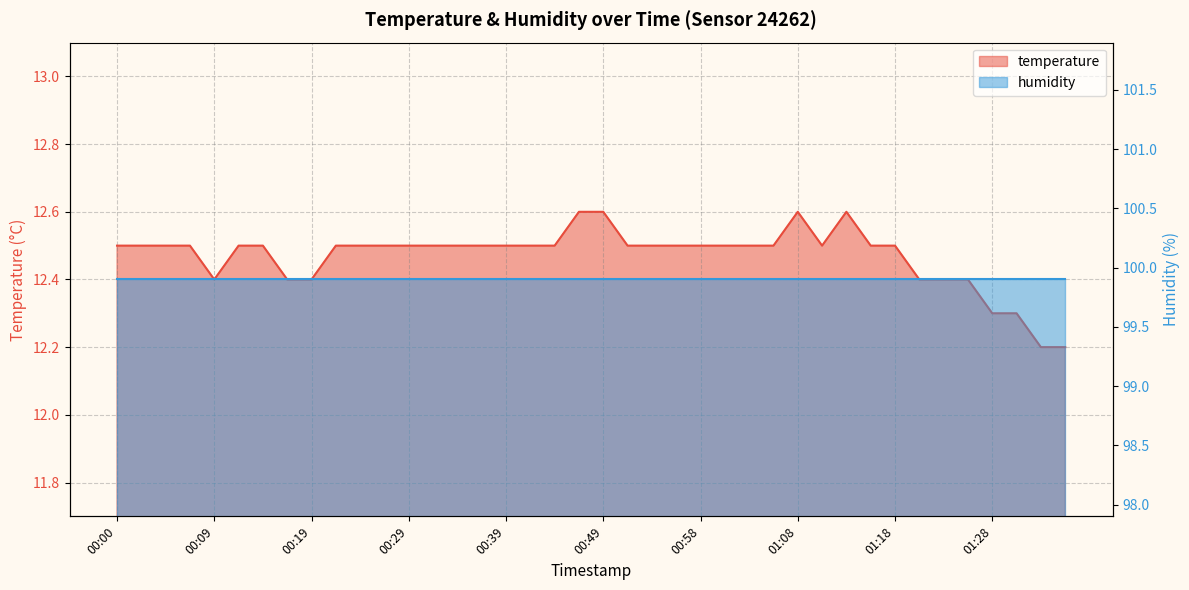

Which label corresponds to the smallest value in the chart?

01:33